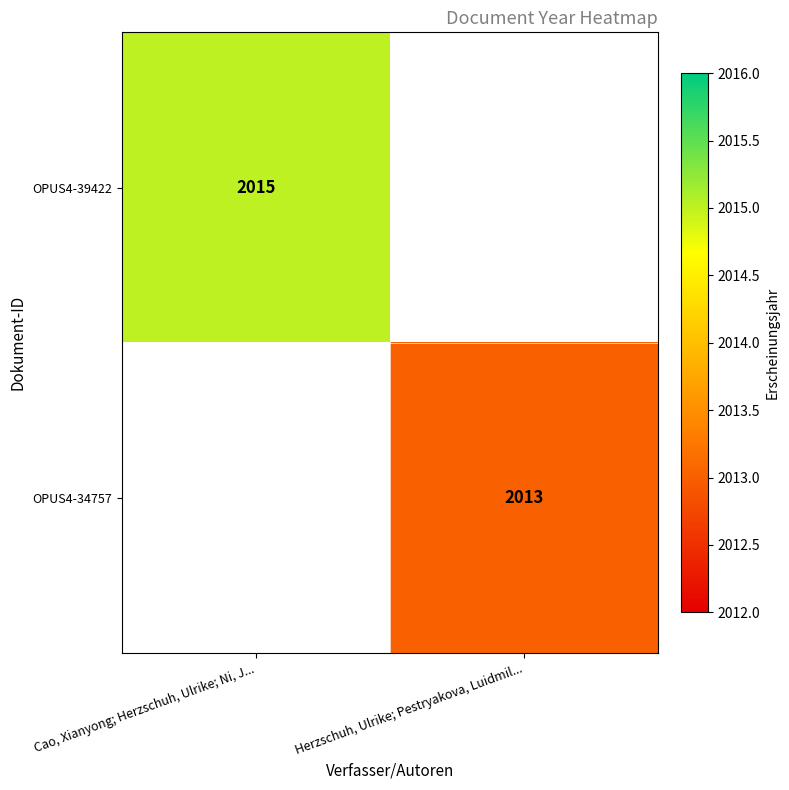

How many categories are shown in the chart?

2